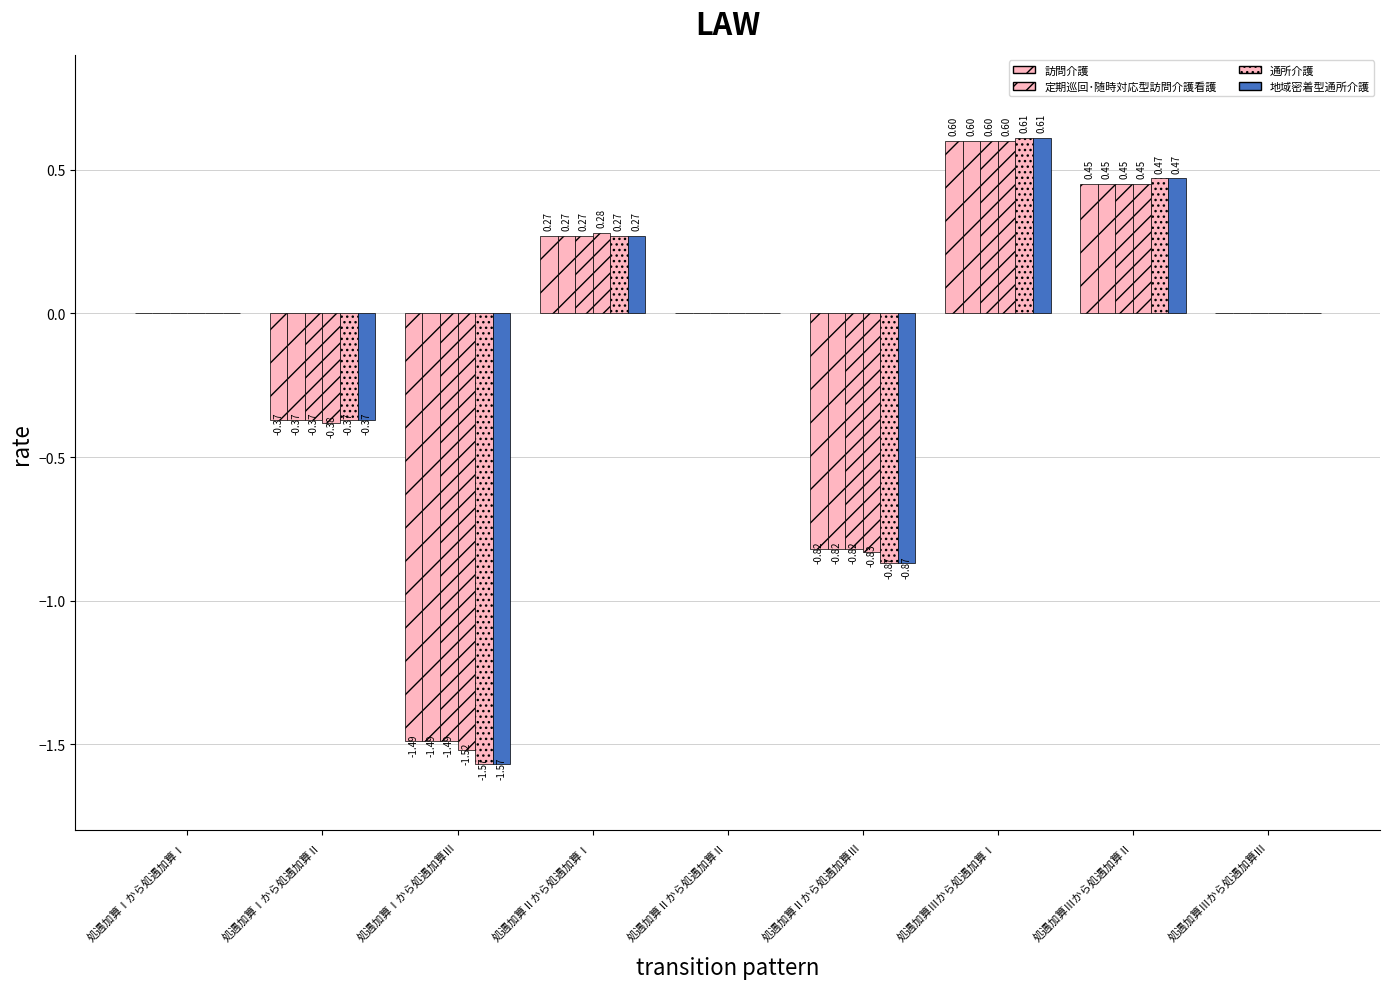

What position from the left is 処遇加算Ⅱから処遇加算Ⅲ?

6